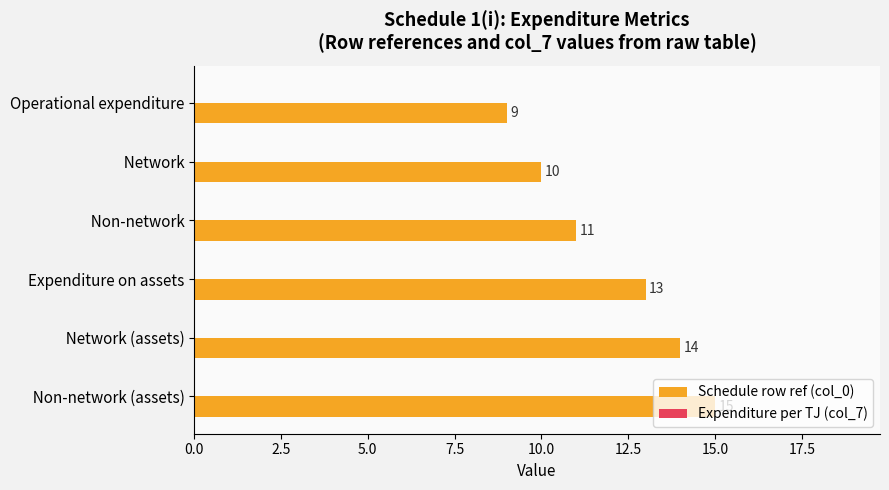

How many values are between 10 and 14?

4